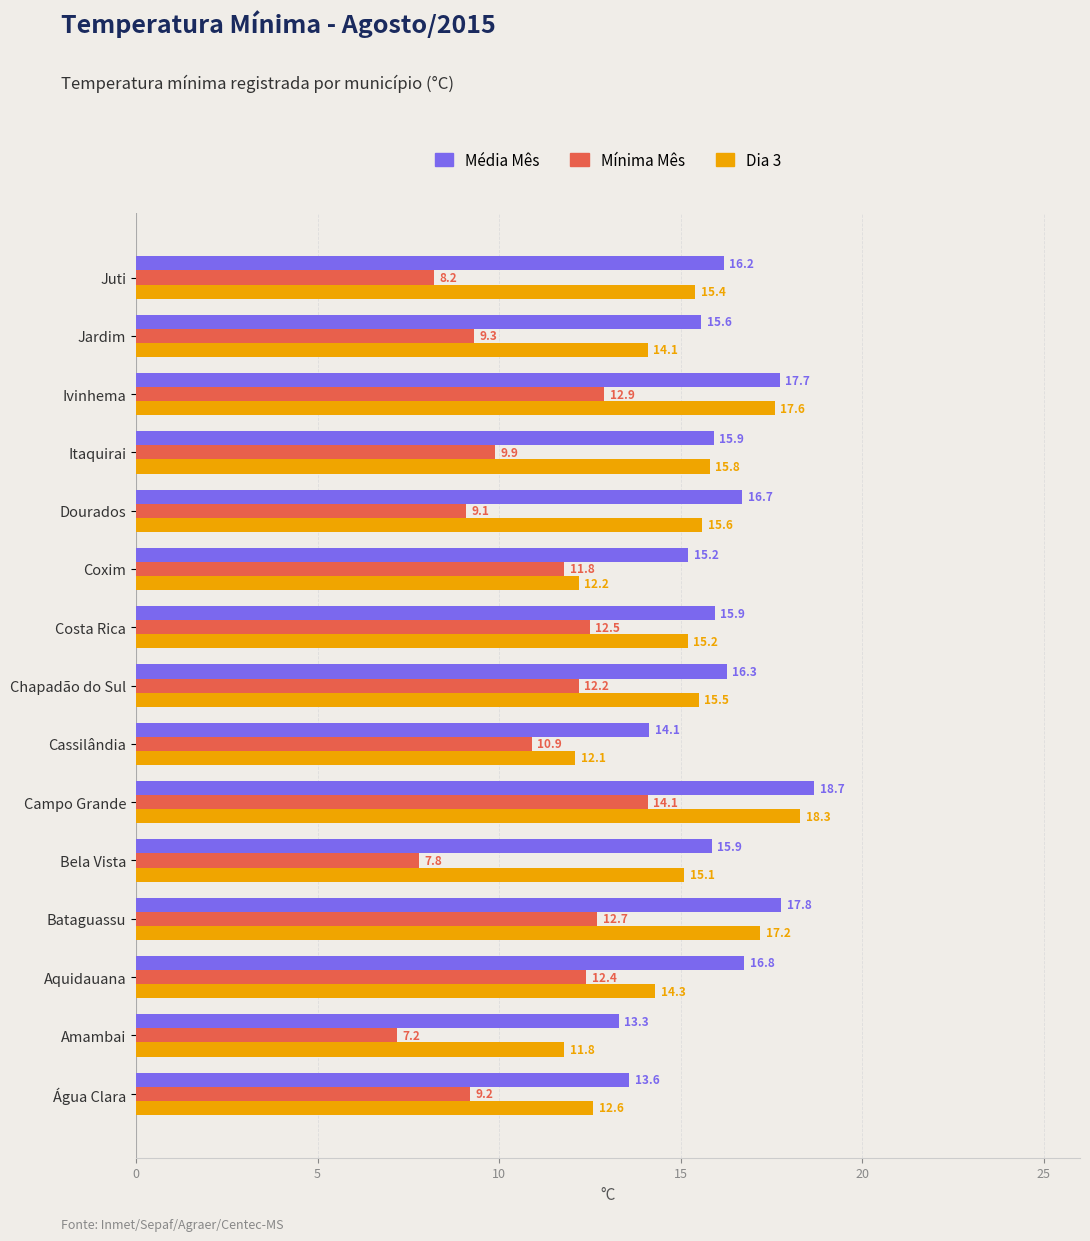

The Dia 3 series shows 6.7 at Juti. True or false?

False